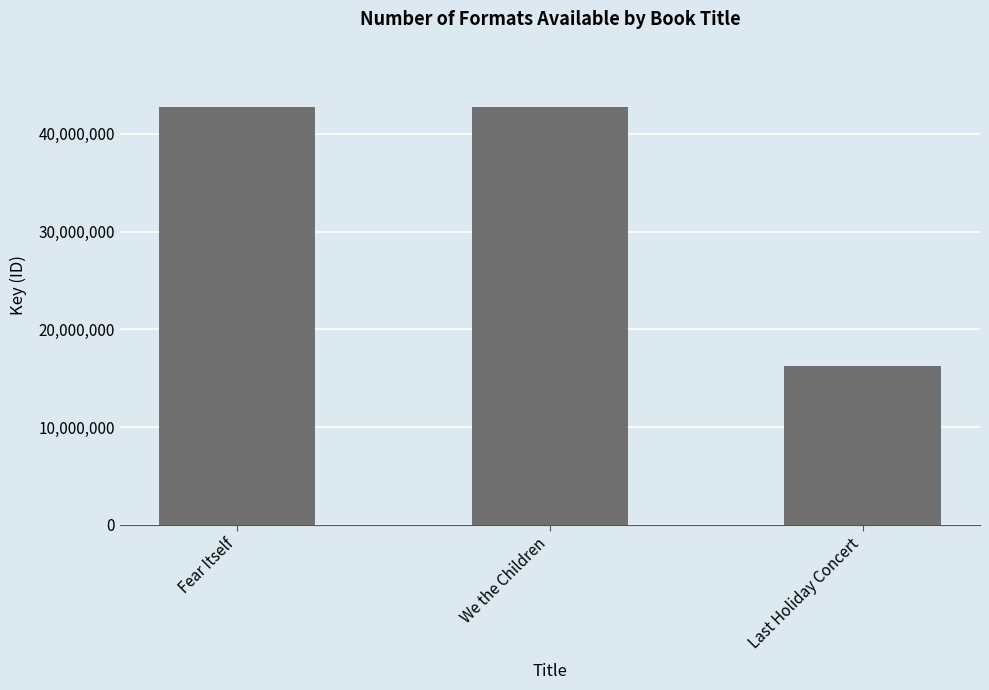

Is it true that the value at Fear Itself is 42720427?

True